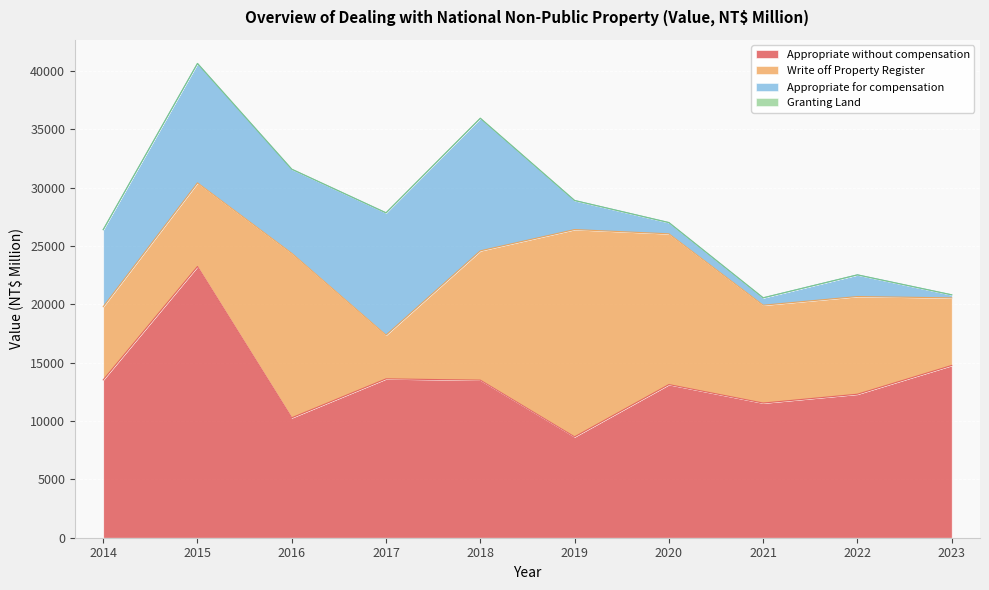

What is the difference between the highest and lowest values at 2019?

17762